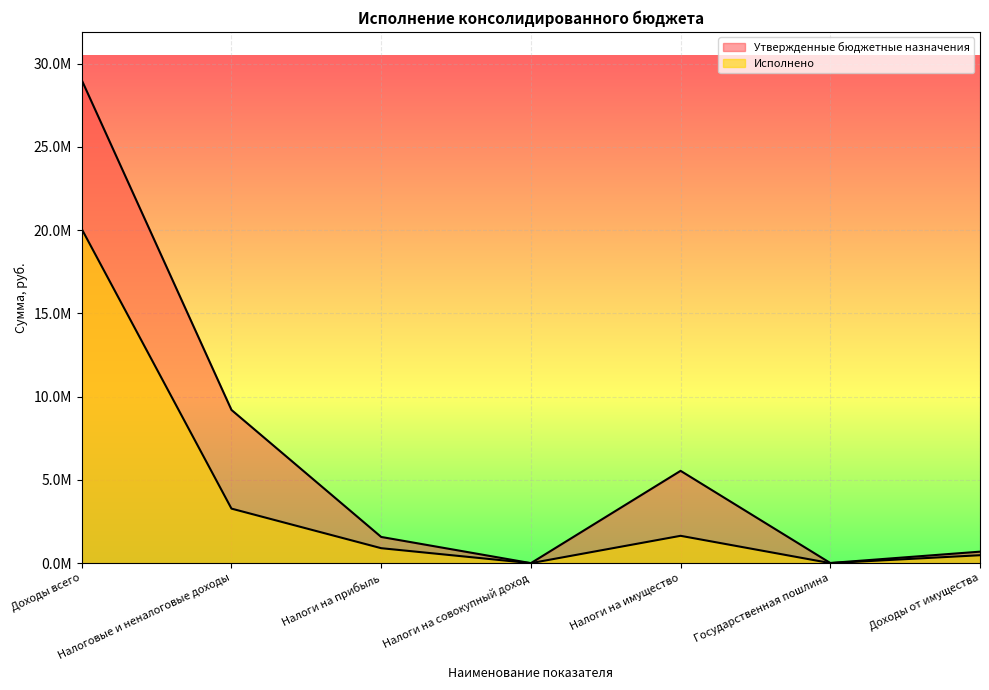

Which series changed the most between Налоги на совокупный доход and Доходы от имущества?

Утвержденные бюджетные назначения